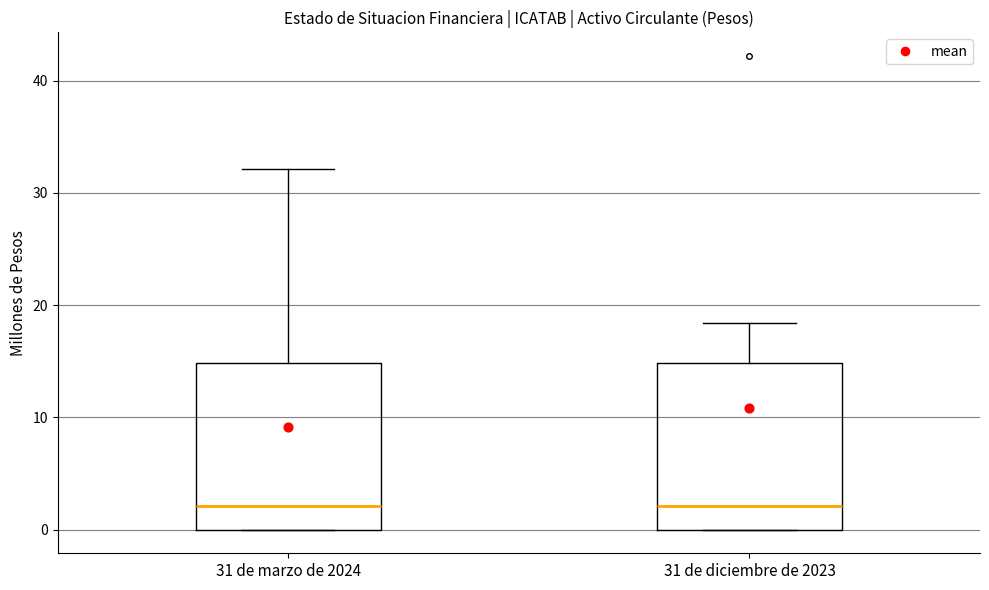

Reading left to right, transcribe this box plot: for each box, give where its median line is, the range the box spans, and where its two whiskers end, as read against the y-axis. The values are not printed on the chart, so give them approximately, as read against the axis.

31 de marzo de 2024: median 2, box 0 to 15, whiskers 0 to 32
31 de diciembre de 2023: median 2, box 0 to 15, whiskers 0 to 18